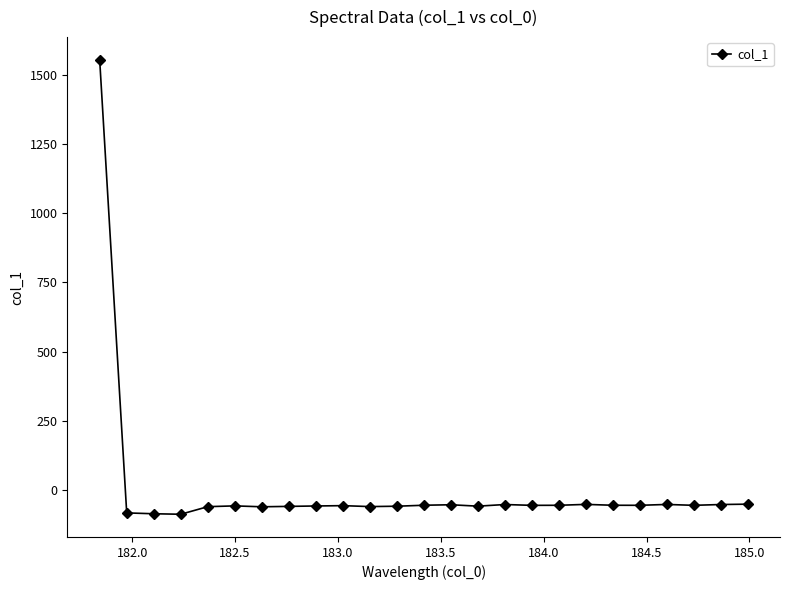

What is the difference between the maximum and minimum values?

1645.7